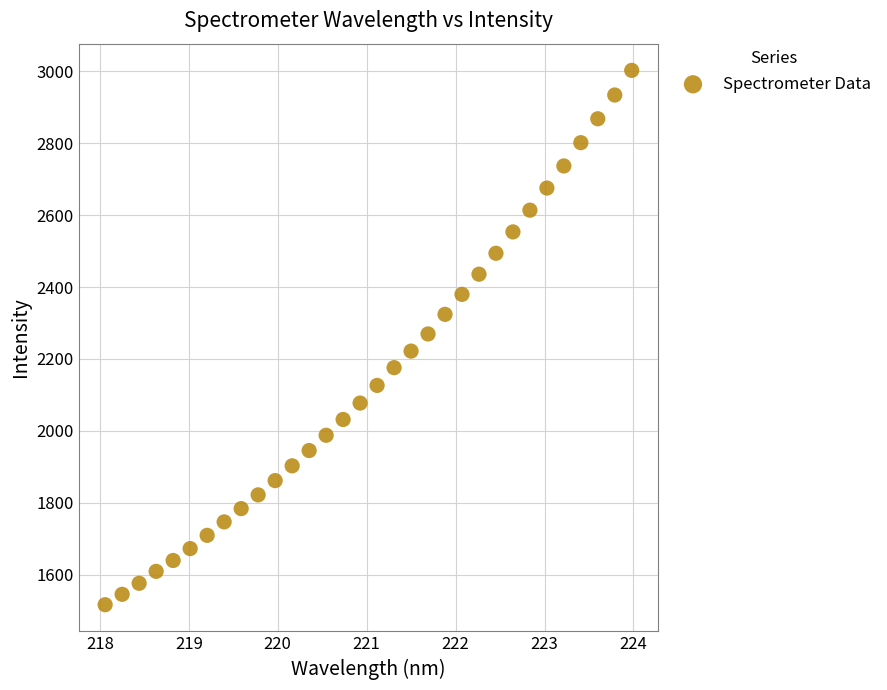

What is the range of X values (max minus min)?

5.9